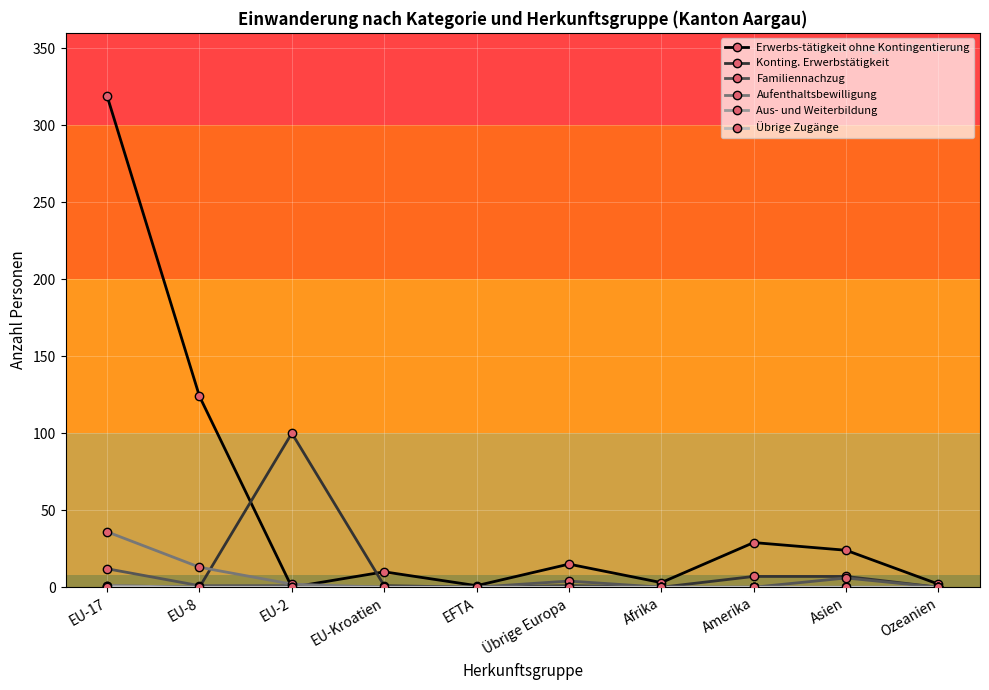

At which label does Erwerbs-tätigkeit ohne Kontingentierung first exceed 15?

EU-17